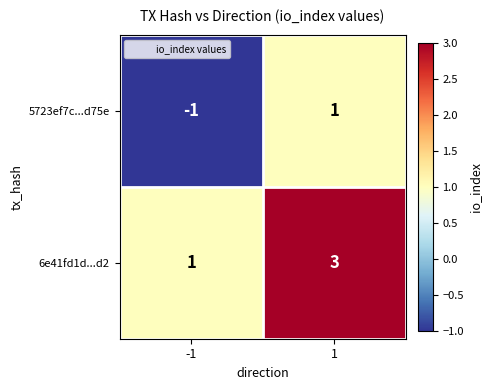

What is the difference between the highest and lowest values at 1?

2